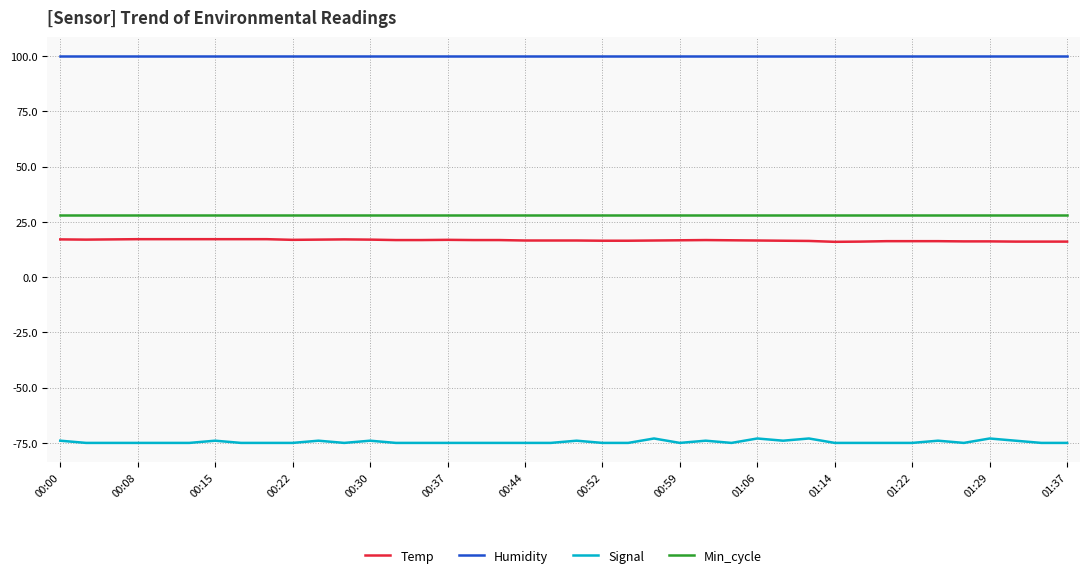

Rank the series by their maximum value, from lowest to highest.

Signal, Temp, Min_cycle, Humidity